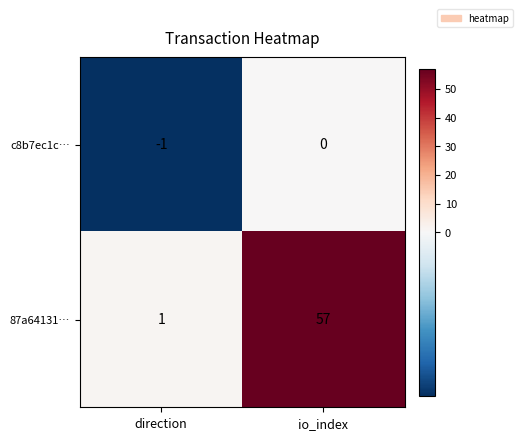

How many data points in c8b7ec1c… are less than 0?

1